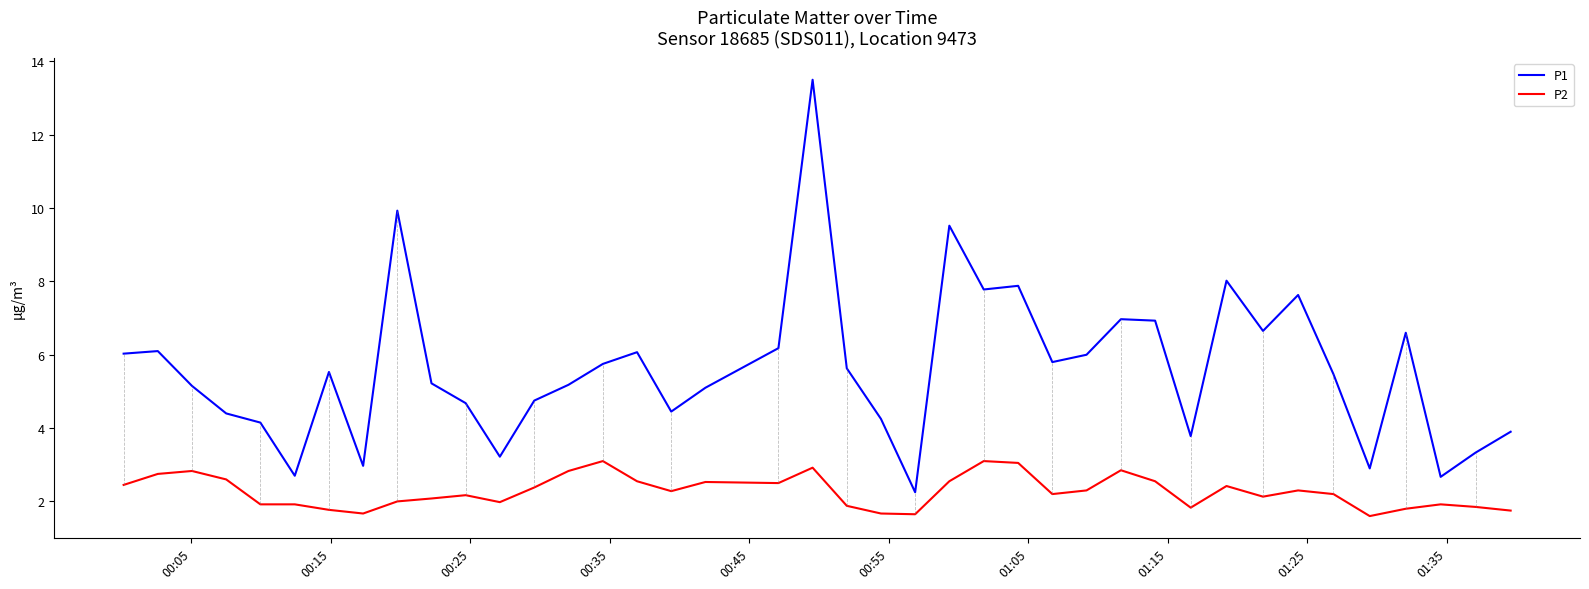

Count the number of categories in the chart.

40